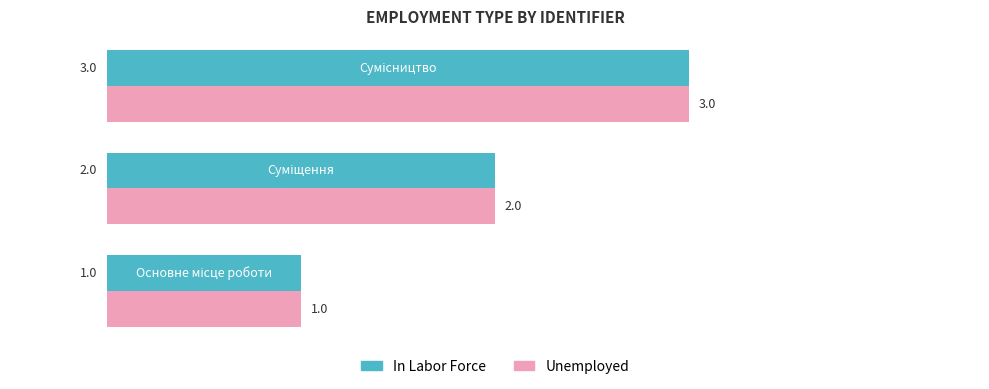

What is the sum of all Unemployed values?

6